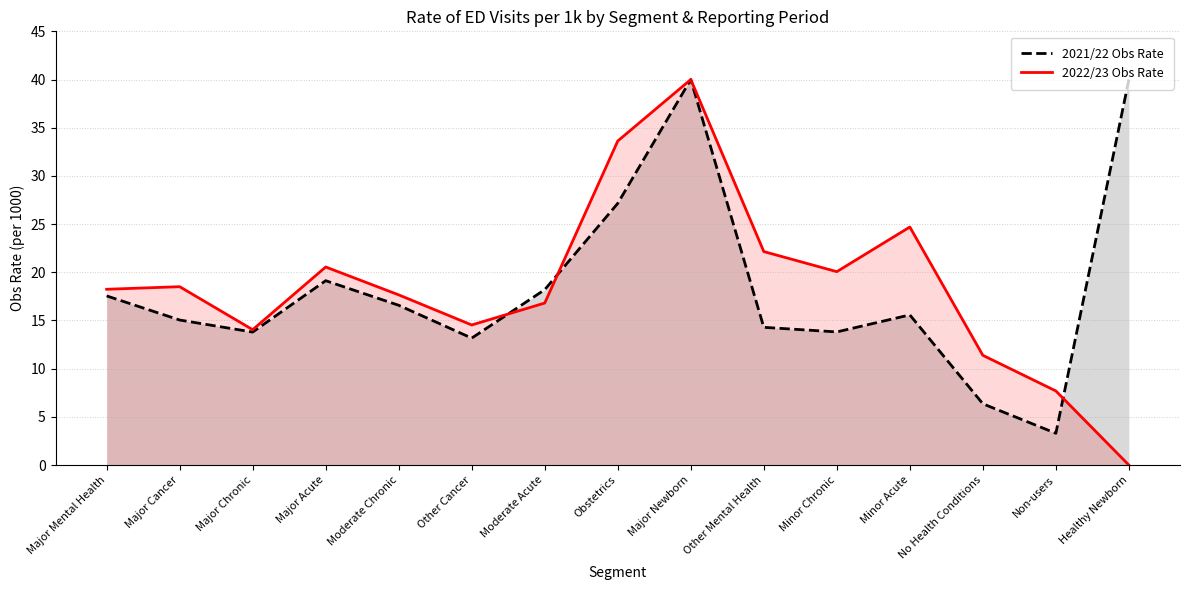

At Minor Chronic, list the series in order from largest to smallest.

2022/23 Obs Rate, 2021/22 Obs Rate